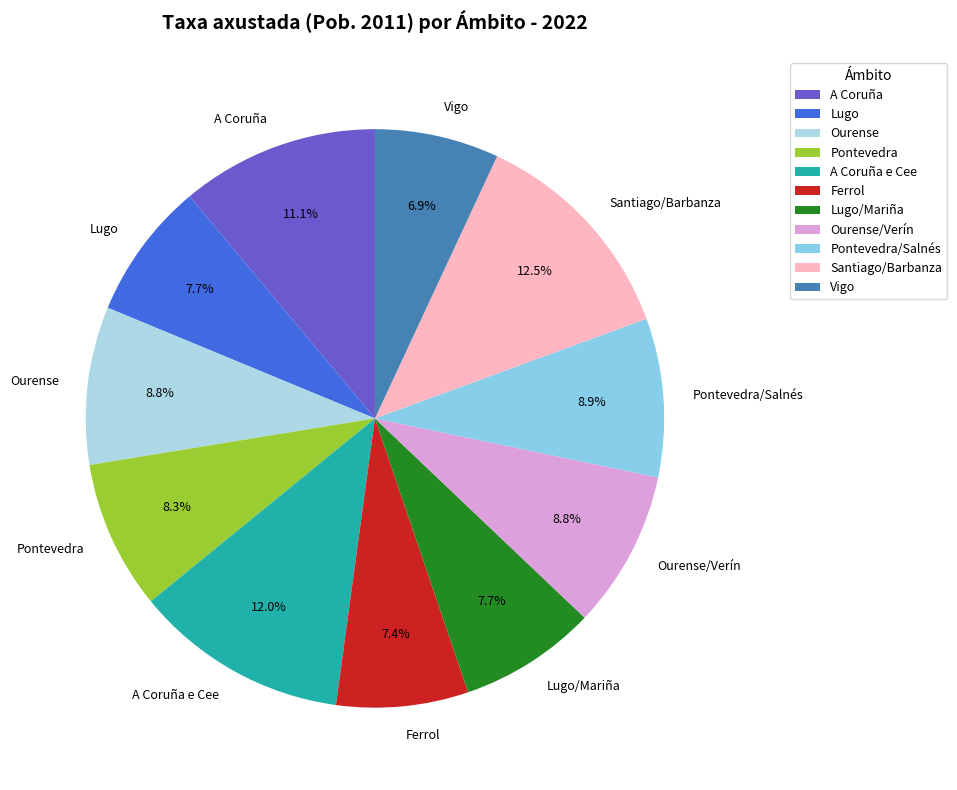

Is there any slice that represents more than half of the pie?

No